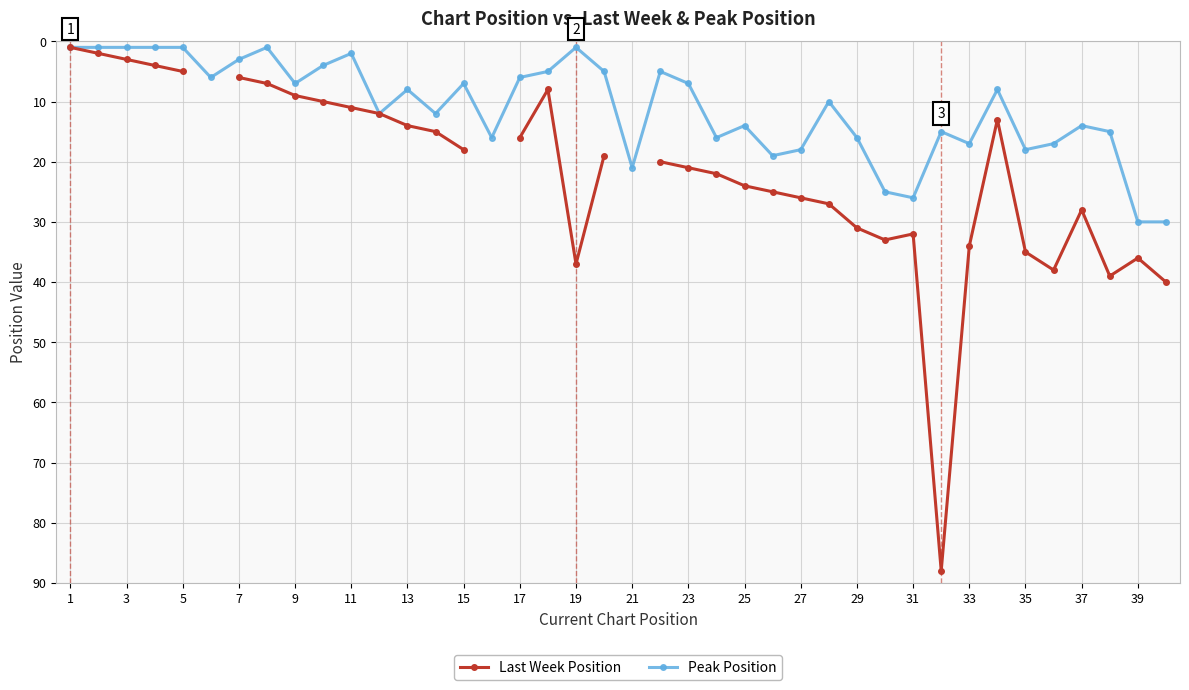

True or false: Peak Position and Last Week Position intersect in this chart.

False